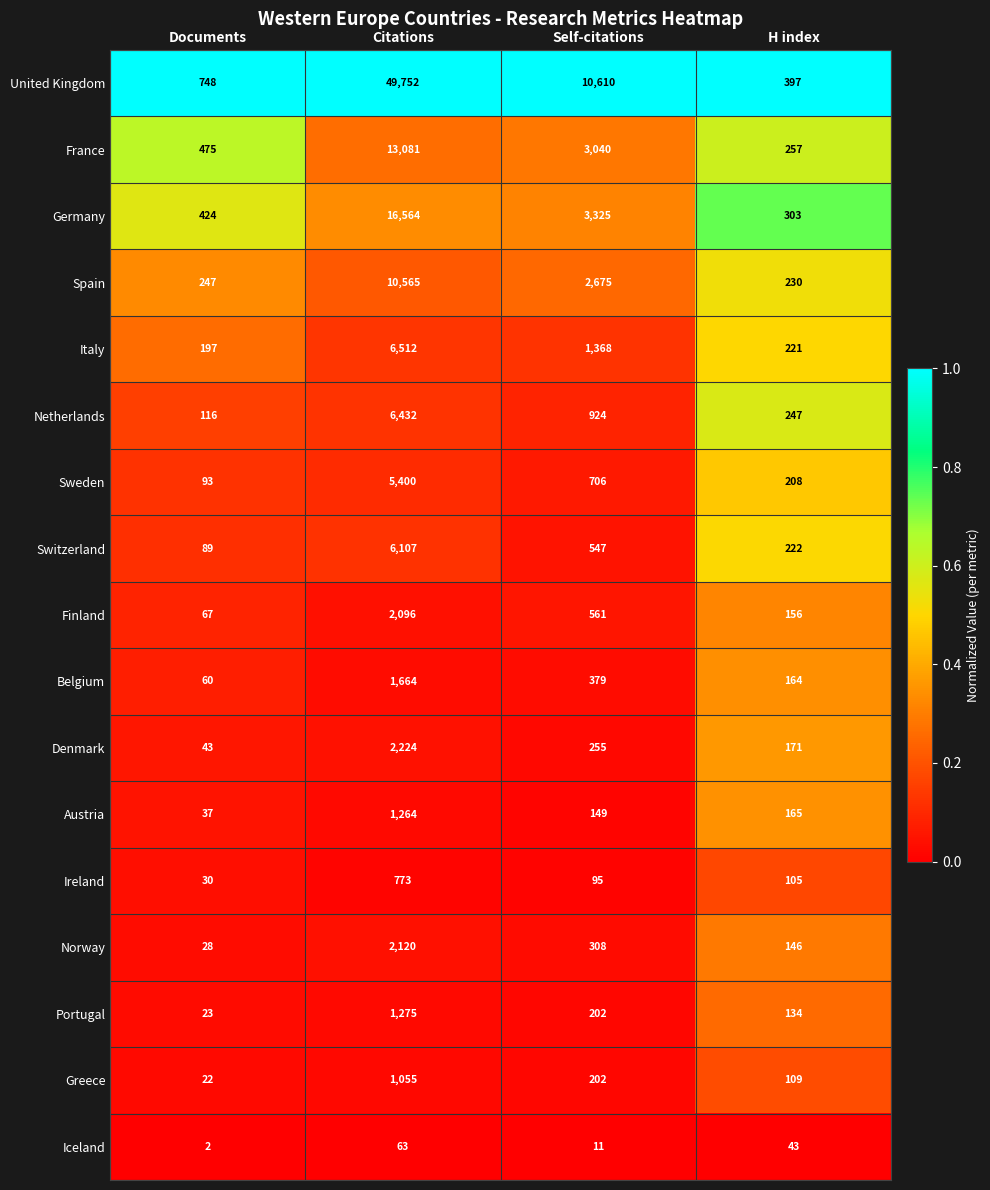

At which label is Greece closest to 538?

Self-citations